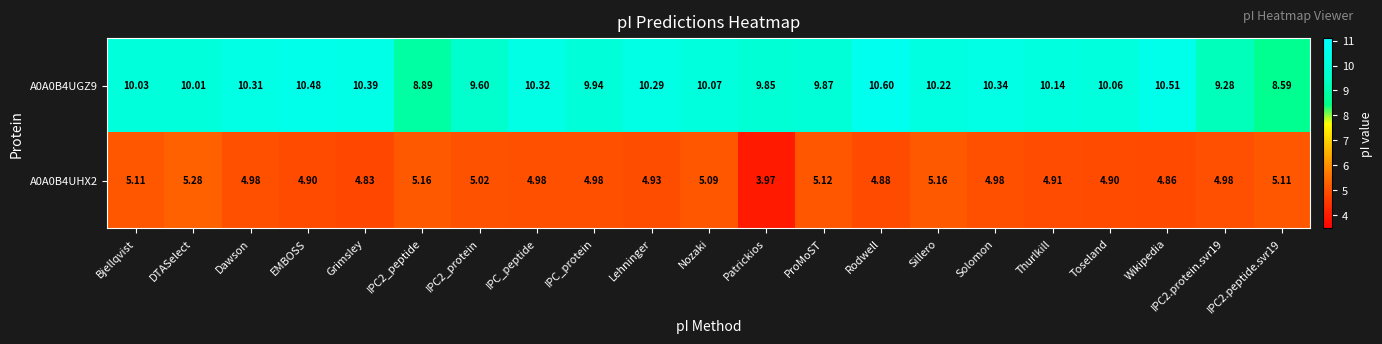

Which label corresponds to the largest value in the chart?

Rodwell